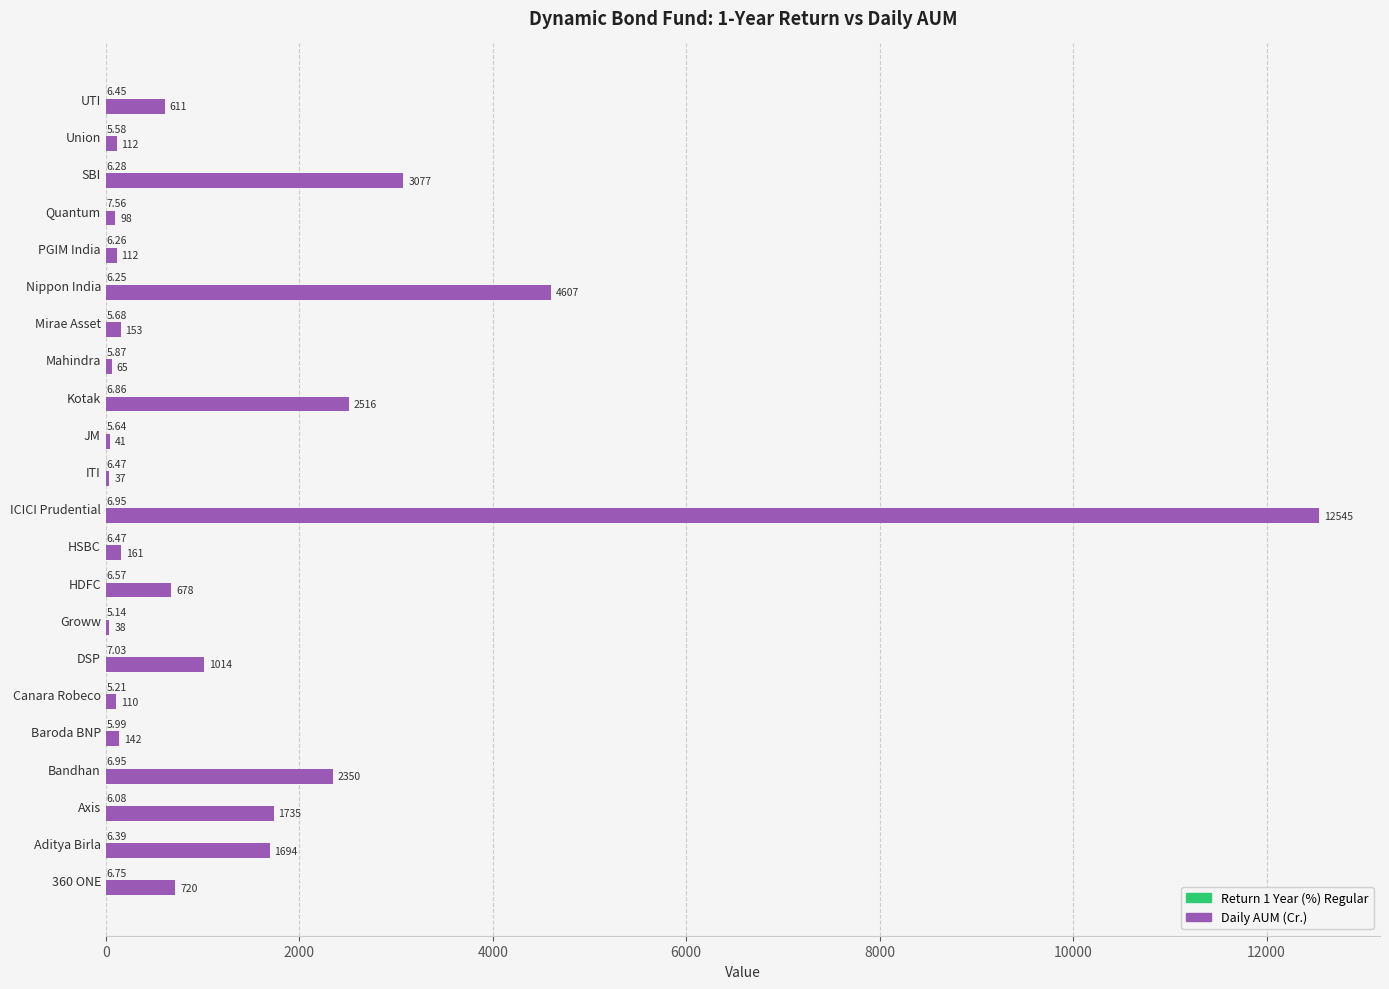

Which series has the largest range (max minus min)?

Daily AUM (Cr.)